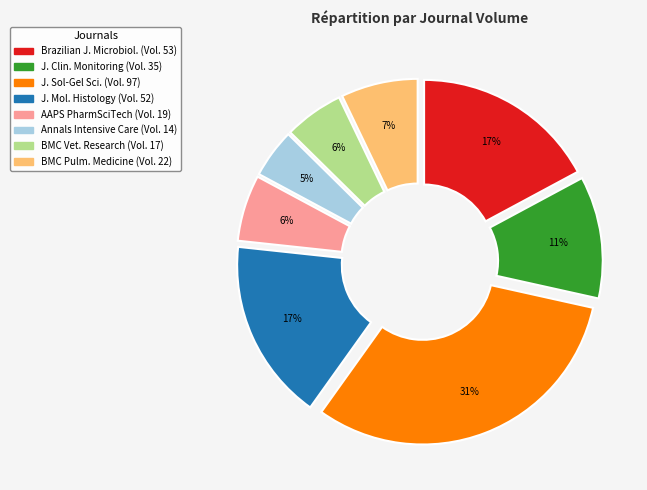

Is there any slice that represents more than half of the pie?

No